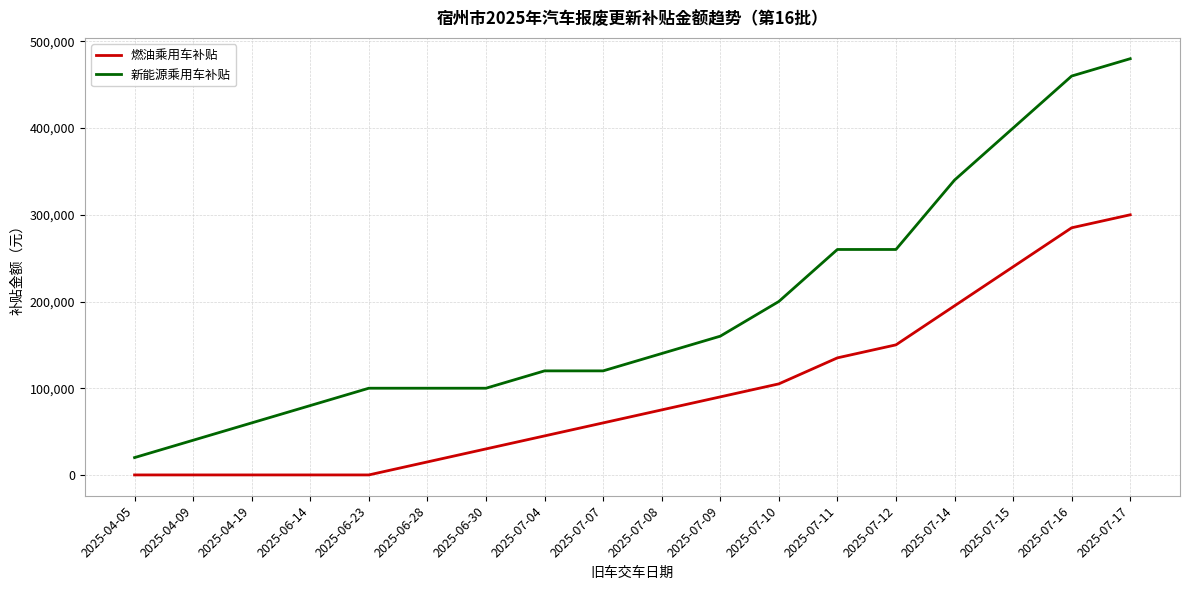

Which series has the widest spread of values?

新能源乘用车补贴